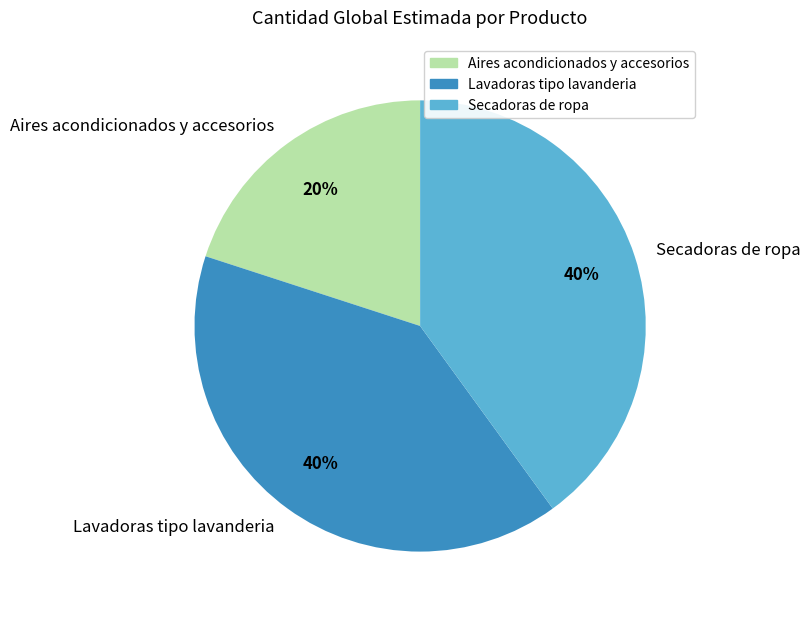

What percentage is the Secadoras de ropa slice, to the nearest percent?

40%